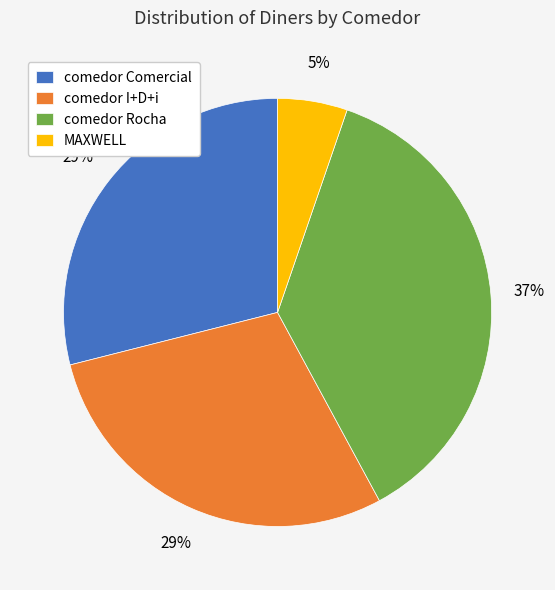

Approximately how many times larger is the value at comedor Rocha compared to comedor I+D+i?

1.3